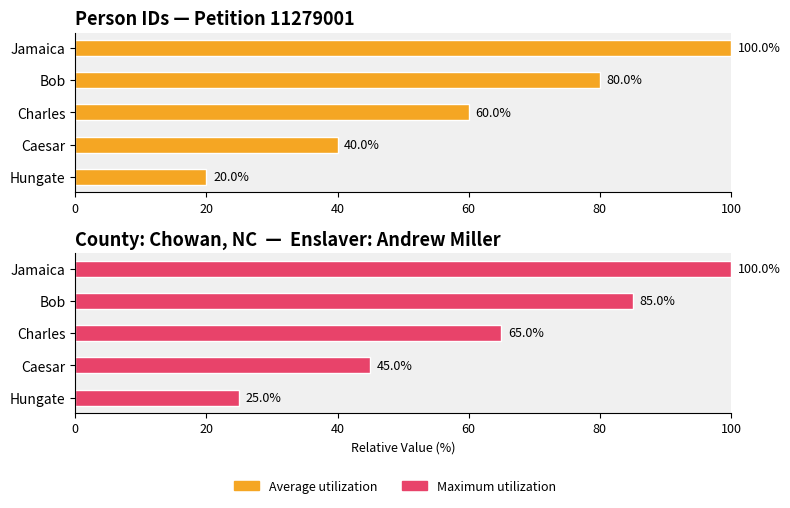

Which series has the largest range (max minus min)?

Person ID (avg)